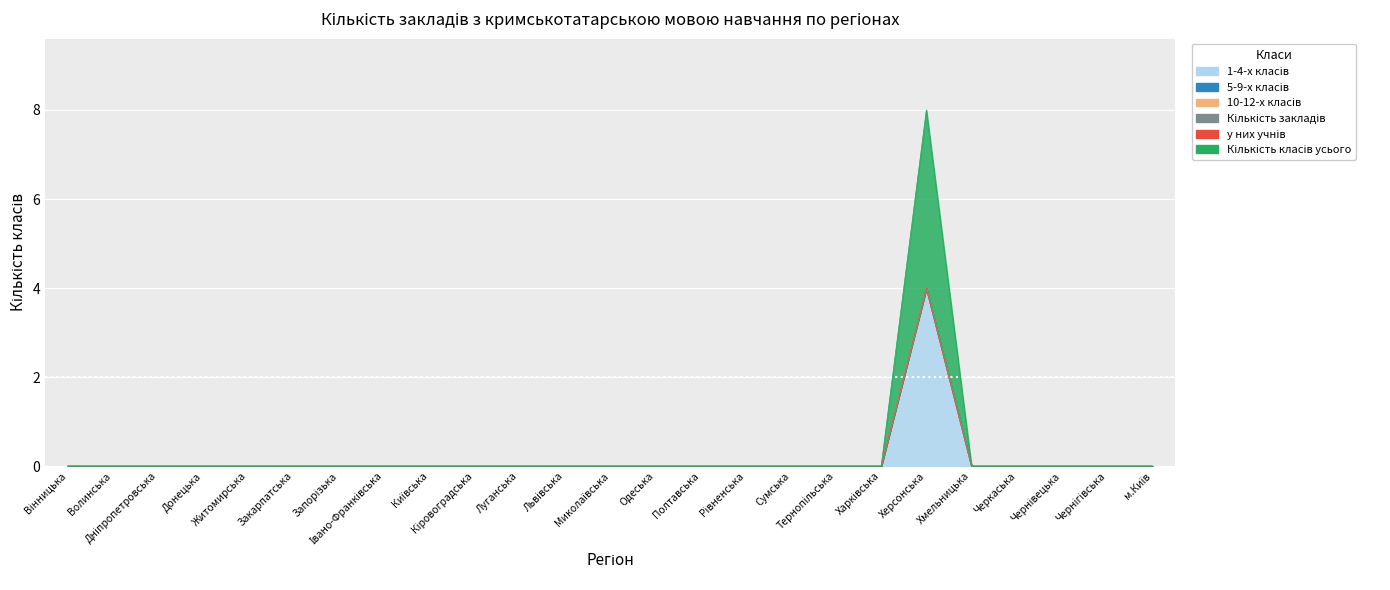

At which category does Кількість класів усього reach its first local peak?

Херсонська